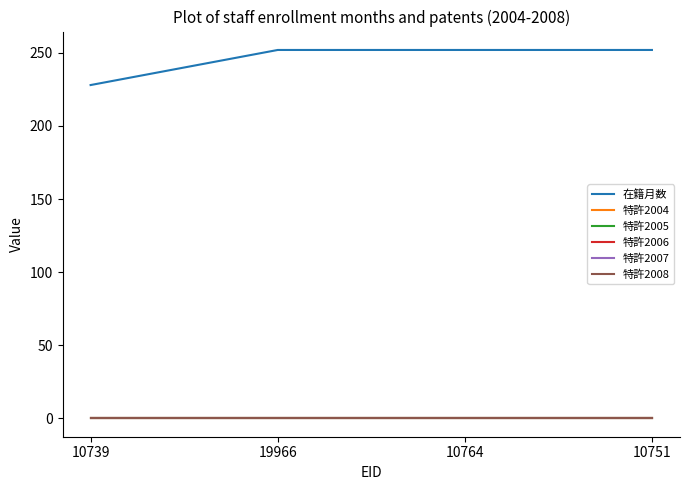

Reading left to right, list all the values displayed in this chart.

在籍月数: 10739=228	19966=252	10764=252	10751=252
特許2004: 10739=0	19966=0	10764=0	10751=0
特許2005: 10739=0	19966=0	10764=0	10751=0
特許2006: 10739=0	19966=0	10764=0	10751=0
特許2007: 10739=0	19966=0	10764=0	10751=0
特許2008: 10739=0	19966=0	10764=0	10751=0